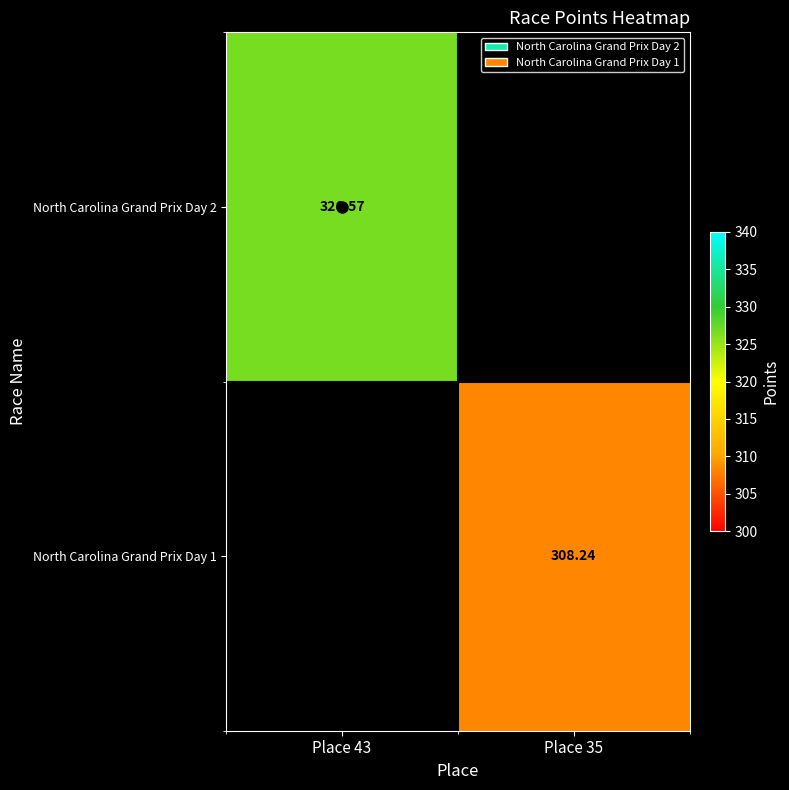

What is the maximum value shown in the chart?

326.6